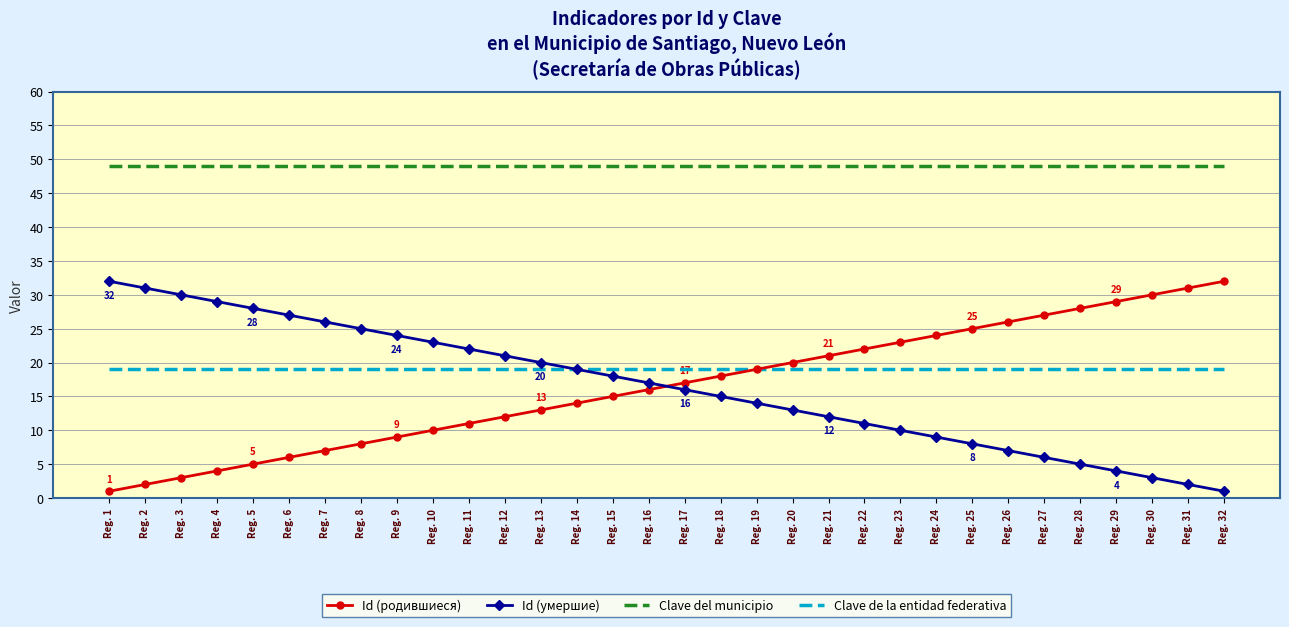

What is the sum of the Id (умершие) values at Reg. 7 and Reg. 26?

33